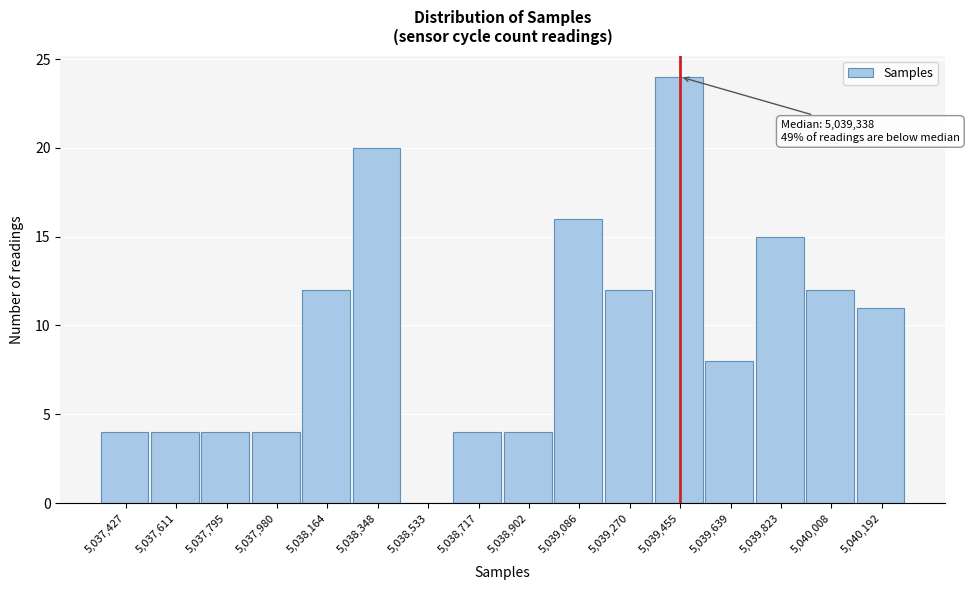

Reading left to right, transcribe all the data shown in this chart.

5,037,427=4	5,037,611=4	5,037,795=4	5,037,980=4	5,038,164=12	5,038,348=20	5,038,533=0	5,038,717=4	5,038,902=4	5,039,086=16	5,039,270=12	5,039,455=24	5,039,639=8	5,039,823=15	5,040,008=12	5,040,192=11